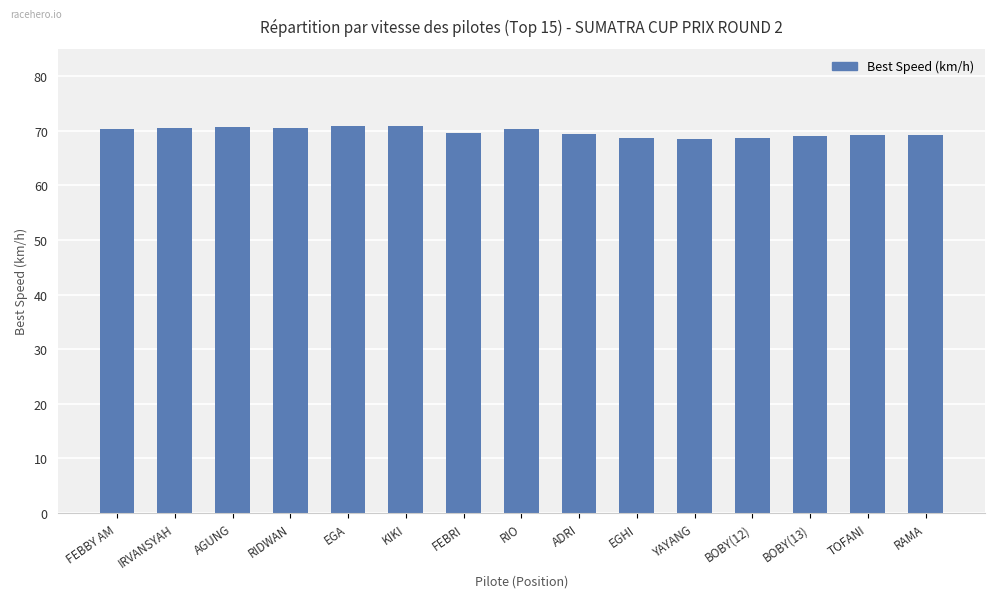

Read the value at RAMA.

69.2